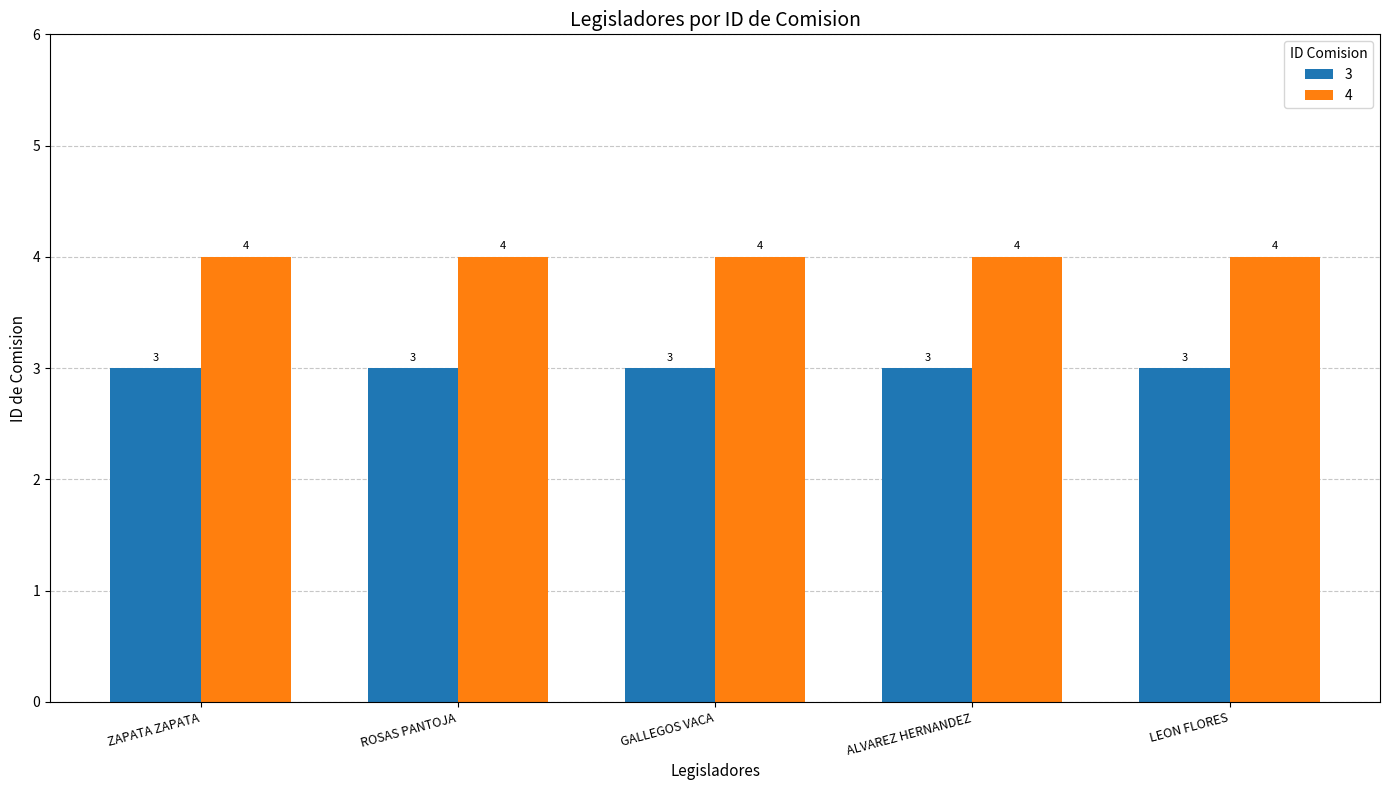

Is it true that 3 equals 2 at GALLEGOS VACA?

False